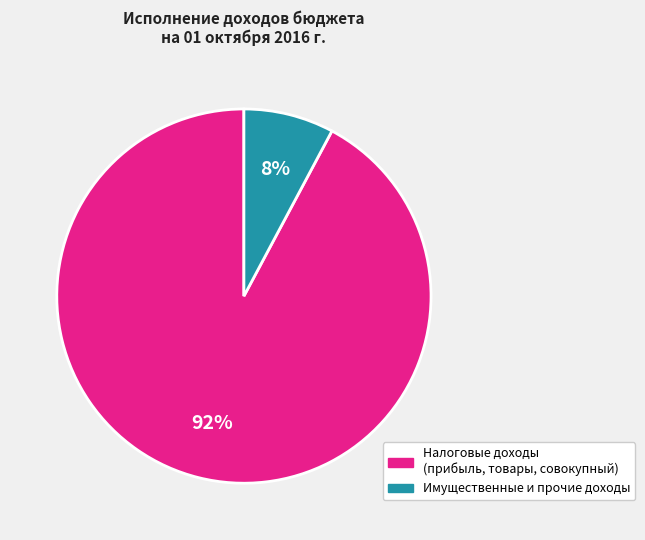

To the nearest percent, what is the difference between the largest and smallest slice percentages?

84%